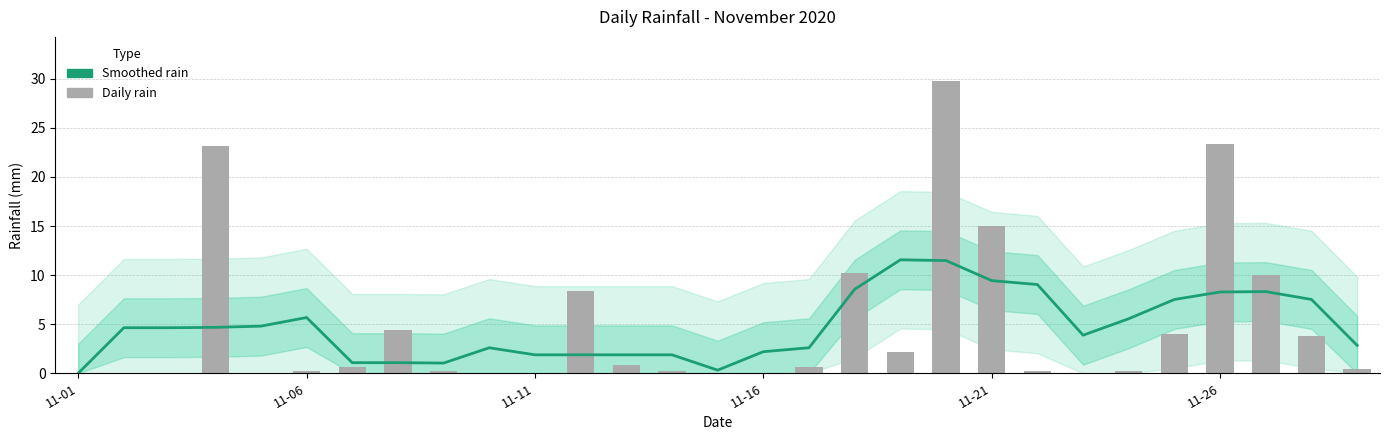

Reading right to left, transcribe all the data shown in this chart.

Smoothed rain: 2.8	7.5	8.3	8.3	7.5	5.6	3.9	9.0	9.4	11.5	11.6	8.6	2.6	2.2	0.3	1.9	1.9	1.9	1.9	2.6	1.0	1.1	1.1	5.7	4.8	4.7	4.6	4.6	0.0
rain: 0.4	3.8	10.0	23.4	4.0	0.2	0.0	0.2	15.0	29.8	2.2	10.2	0.6	0.0	0.0	0.2	0.8	8.4	0.0	0.0	0.2	4.4	0.6	0.2	0.0	23.2	0.0	0.0	0.0